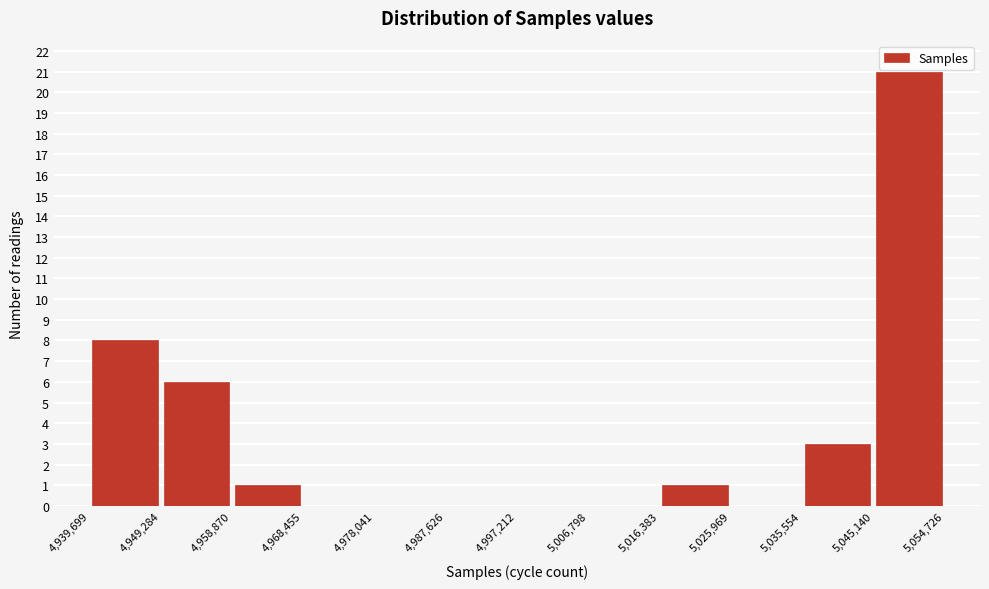

Which range on the x-axis has the tallest bar?

5,045,140 to 5,054,726